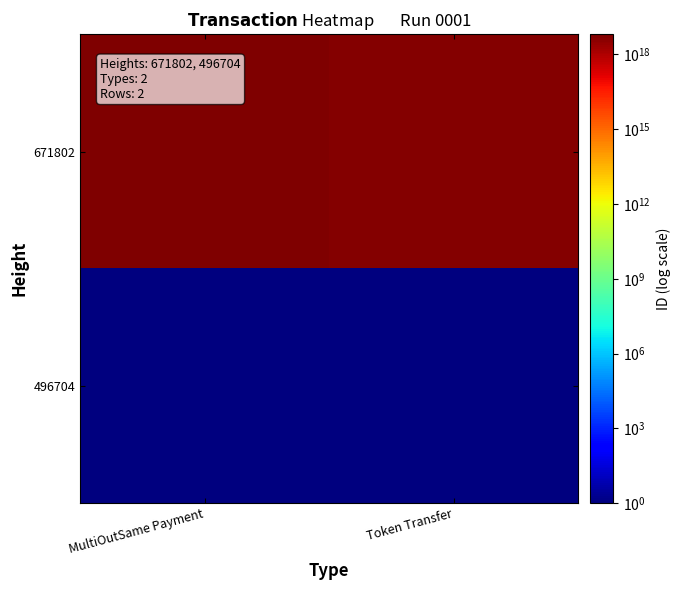

Which category has the lowest value across all series?

MultiOutSame Payment